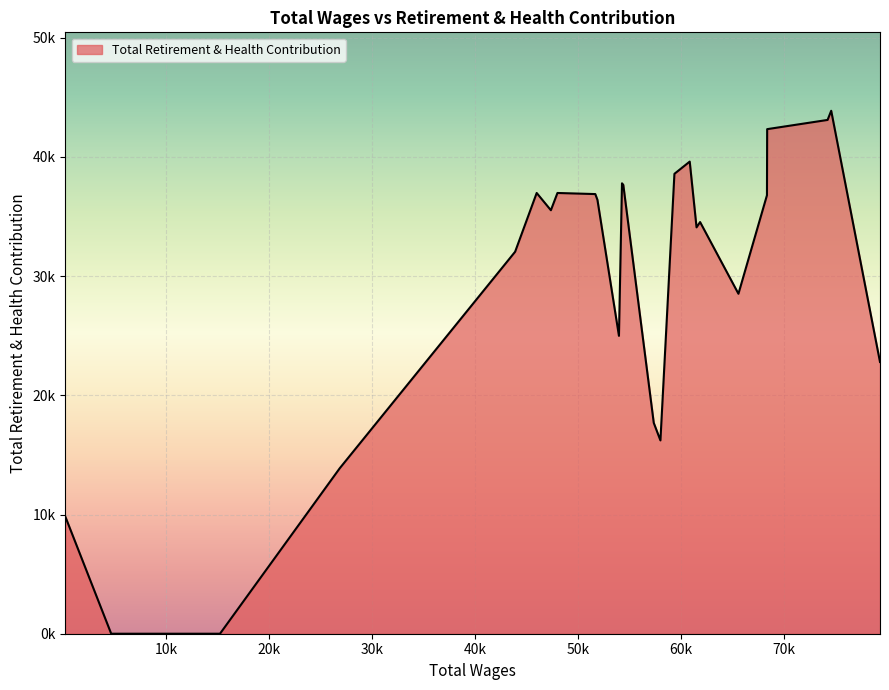

Does the chart display data point markers on the line(s)?

No